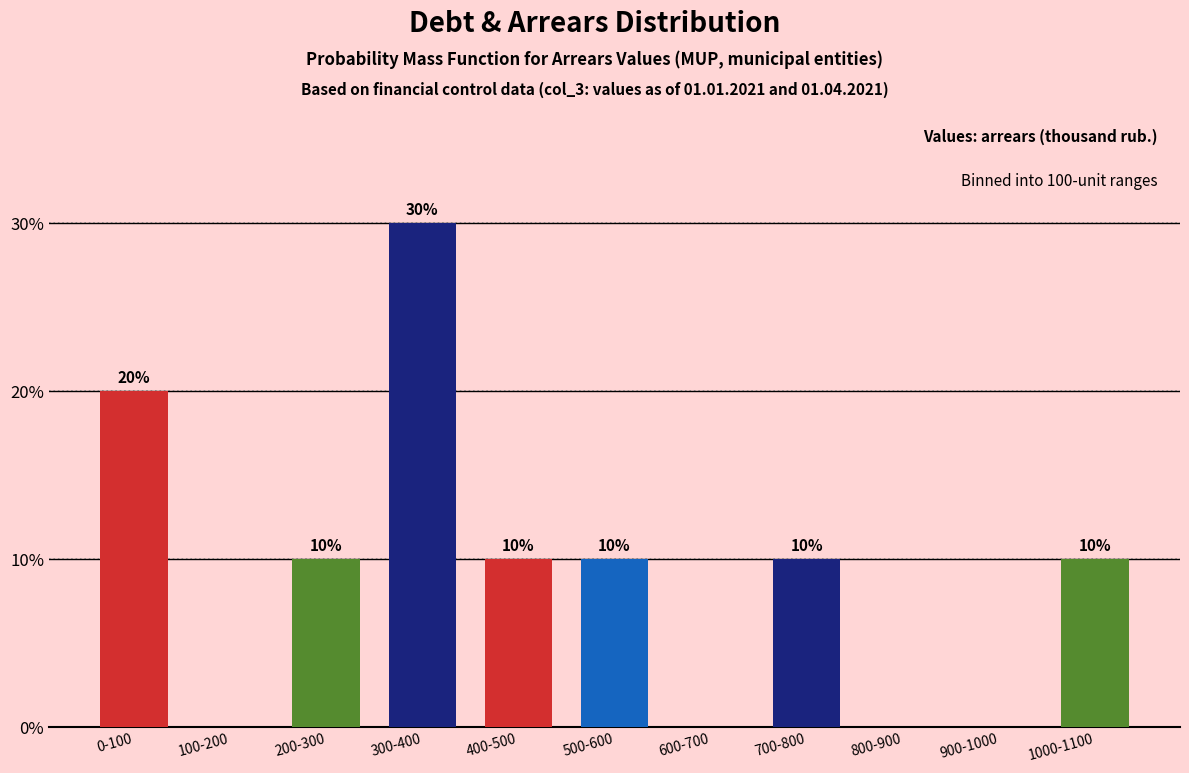

Reading left to right, list all the values displayed in this chart.

0-100=20	100-200=0	200-300=10	300-400=30	400-500=10	500-600=10	600-700=0	700-800=10	800-900=0	900-1000=0	1000-1100=10